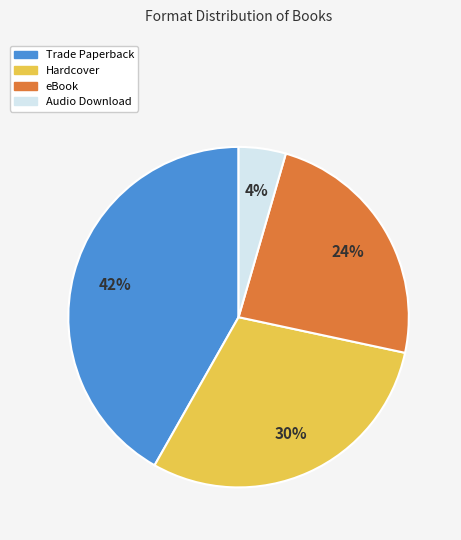

To the nearest percent, what is the average slice percentage?

25%